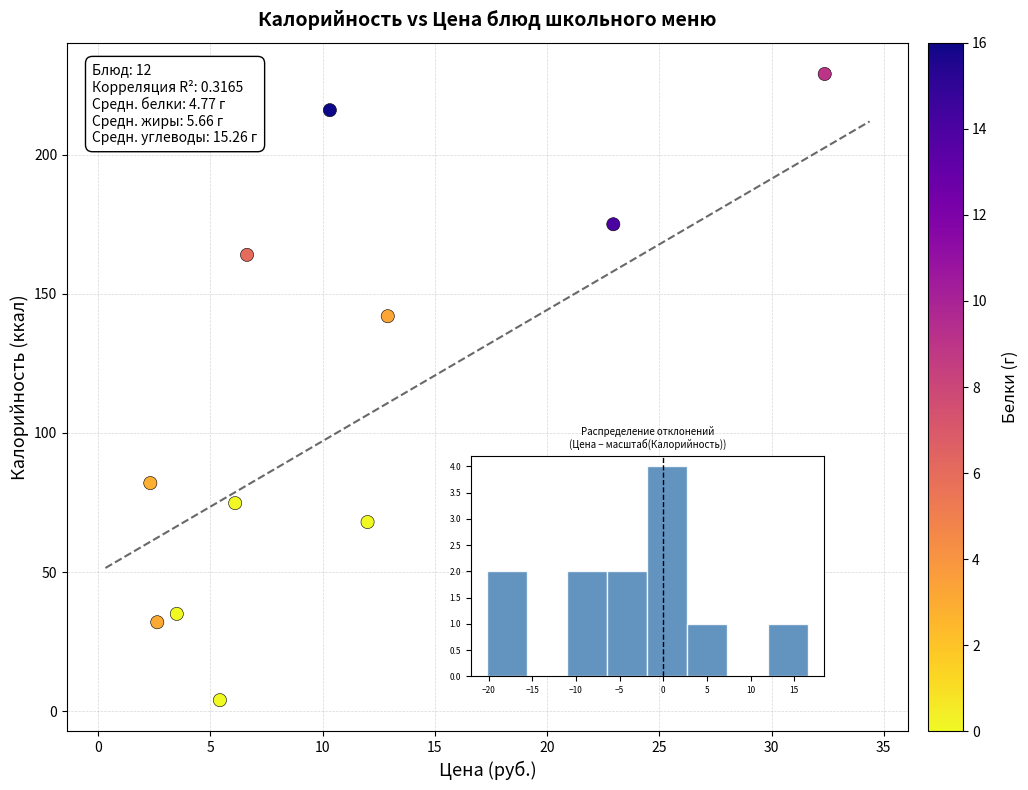

What is the range of X values (max minus min)?

30.0